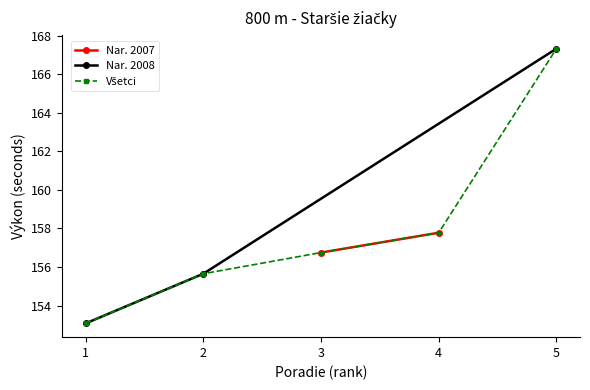

Rank the categories by Nar. 2008 value from highest to lowest.

5, 2, 1